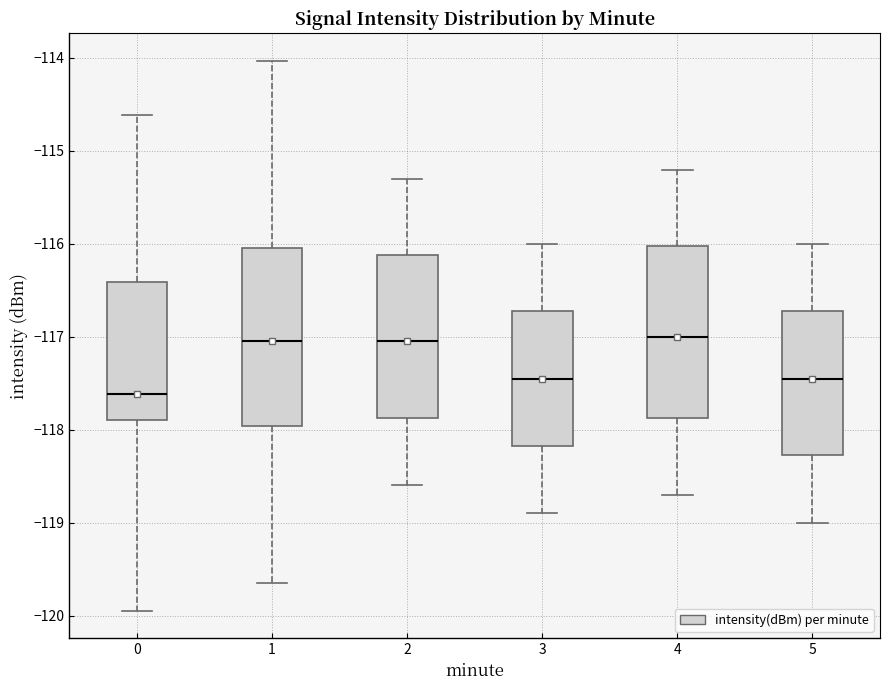

Where does the lower whisker of the box at x = 1 end on the y-axis? The values are not printed on the chart, so give them approximately, as read against the axis.

-119.7